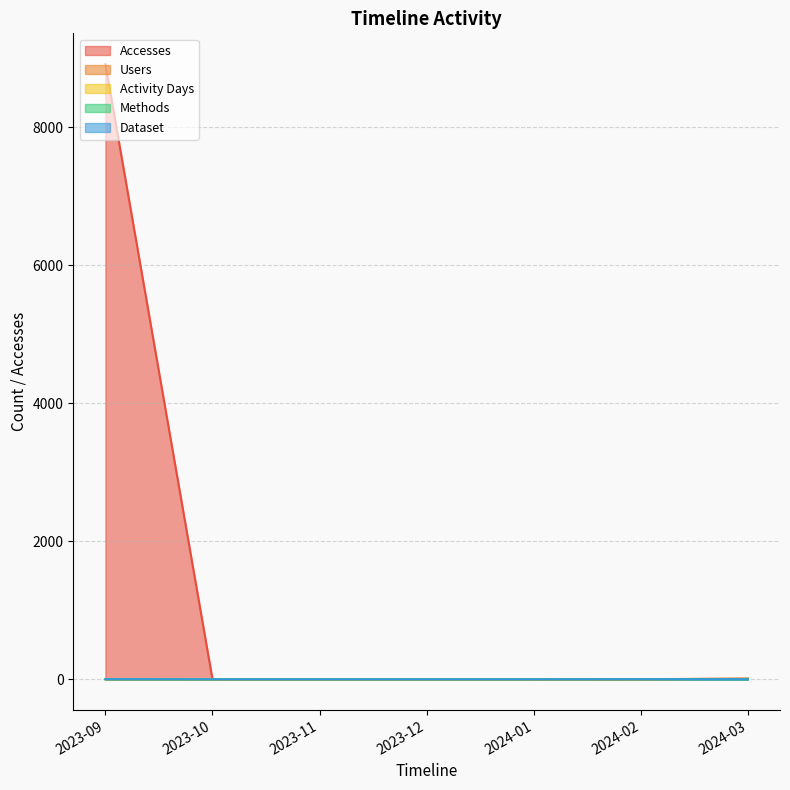

How many data points in Dataset are above 0?

3